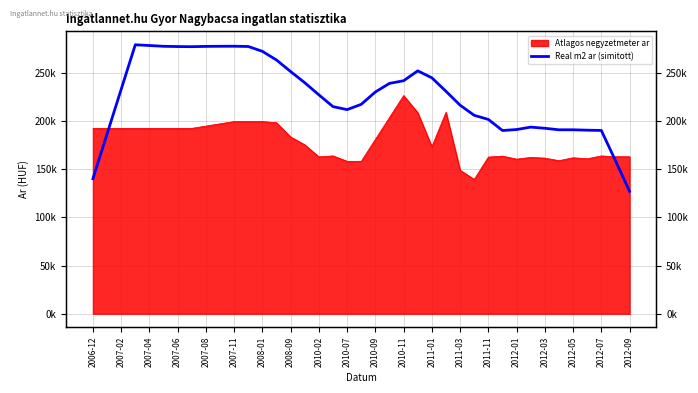

What is the change in value from 36 to 37?

-31288.3